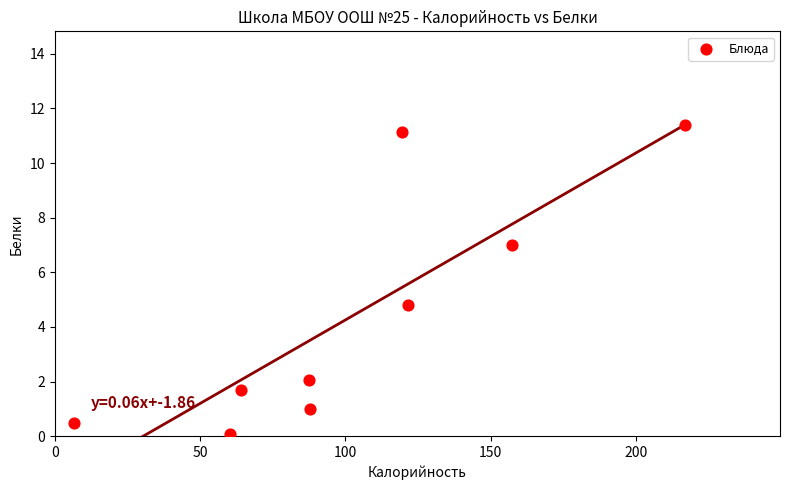

What Y value in the scatter plot is closest to 5?

4.8